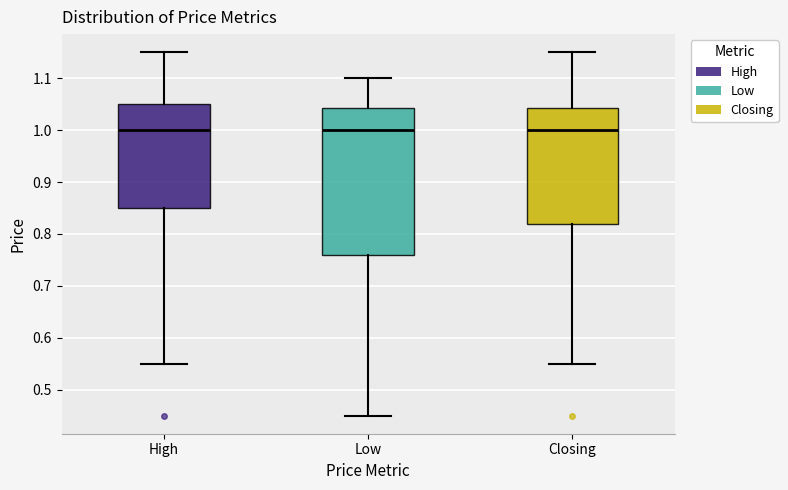

Where does the upper whisker of the box for Closing end on the y-axis? The values are not printed on the chart, so give them approximately, as read against the axis.

1.15